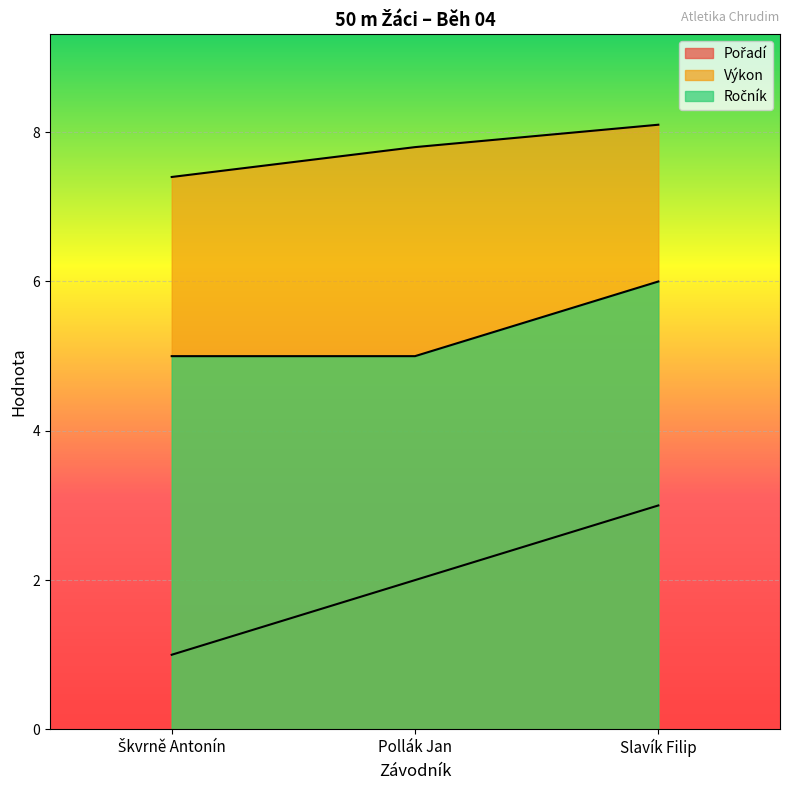

Which label corresponds to the smallest value in the chart?

Škvrně Antonín